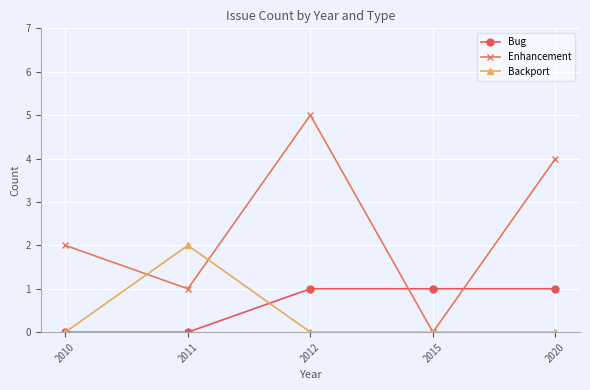

Reading left to right, extract all data points from this chart.

Bug: 2010=0	2011=0	2012=1	2015=1	2020=1
Enhancement: 2010=2	2011=1	2012=5	2015=0	2020=4
Backport: 2010=0	2011=2	2012=0	2015=0	2020=0